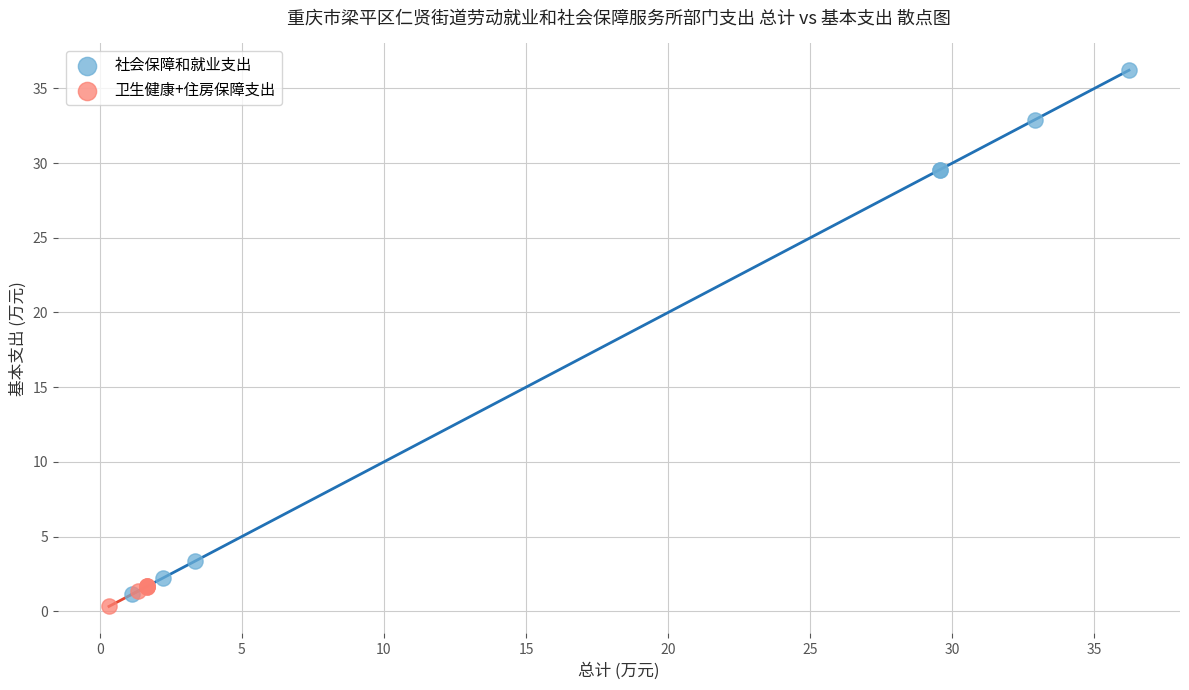

Which series reaches the maximum Y coordinate?

社会保障和就业支出